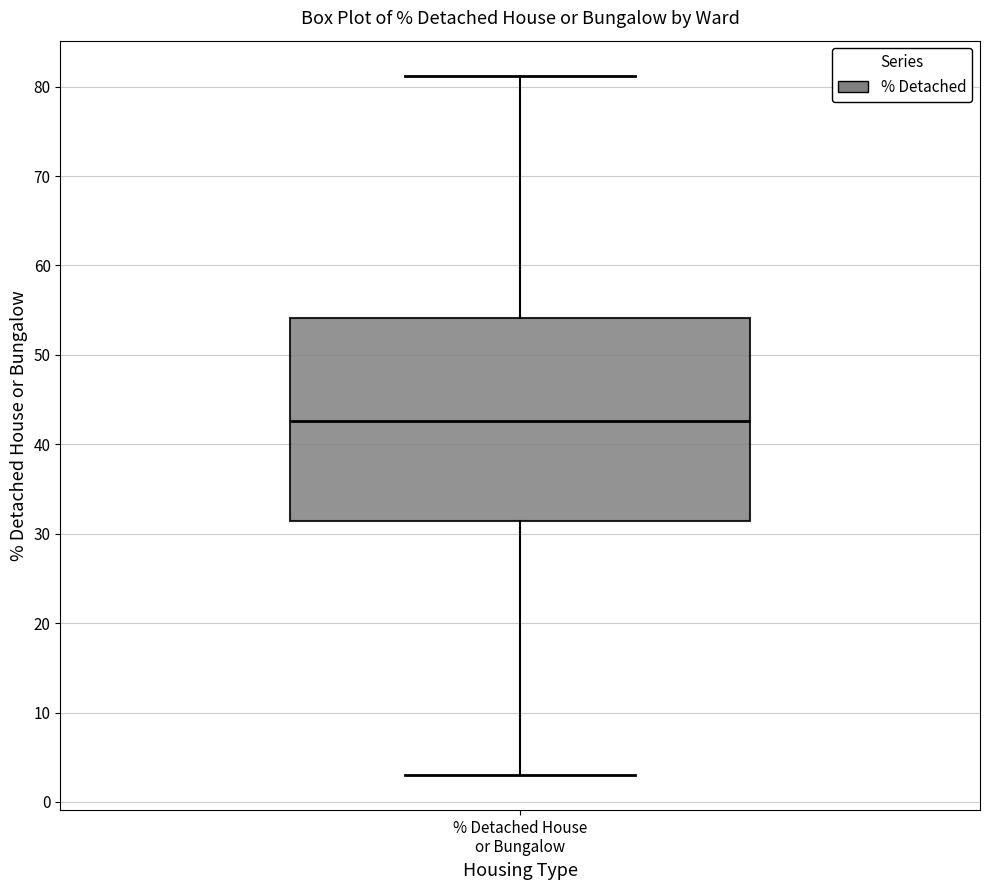

Transcribe this box plot: give where the median line is, the range the box spans, and where the two whiskers end, as read against the y-axis. The values are not printed on the chart, so give them approximately, as read against the axis.

median 43, box 31 to 54, whiskers 3 to 81